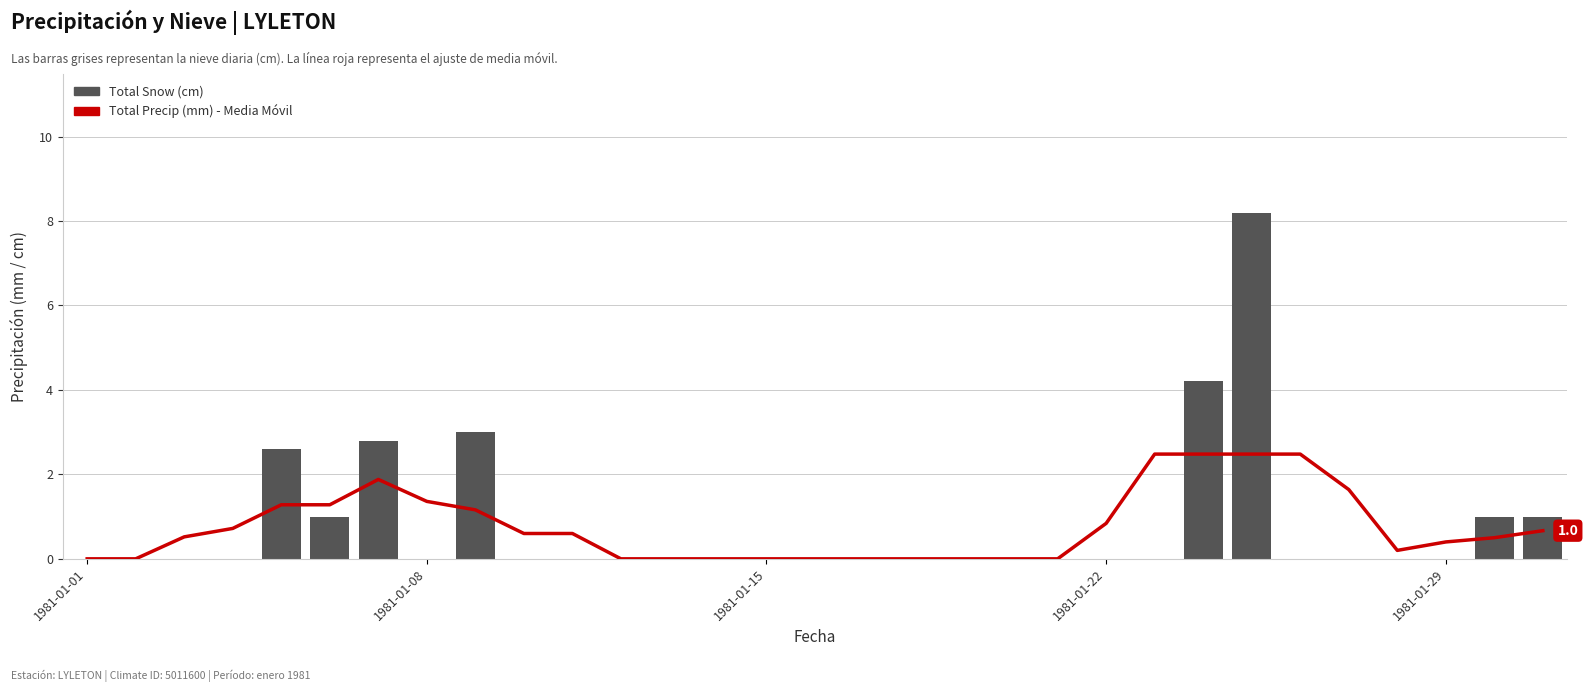

What are all the series names shown in the legend?

Total Precip (mm) - Media Móvil, Total Snow (cm)